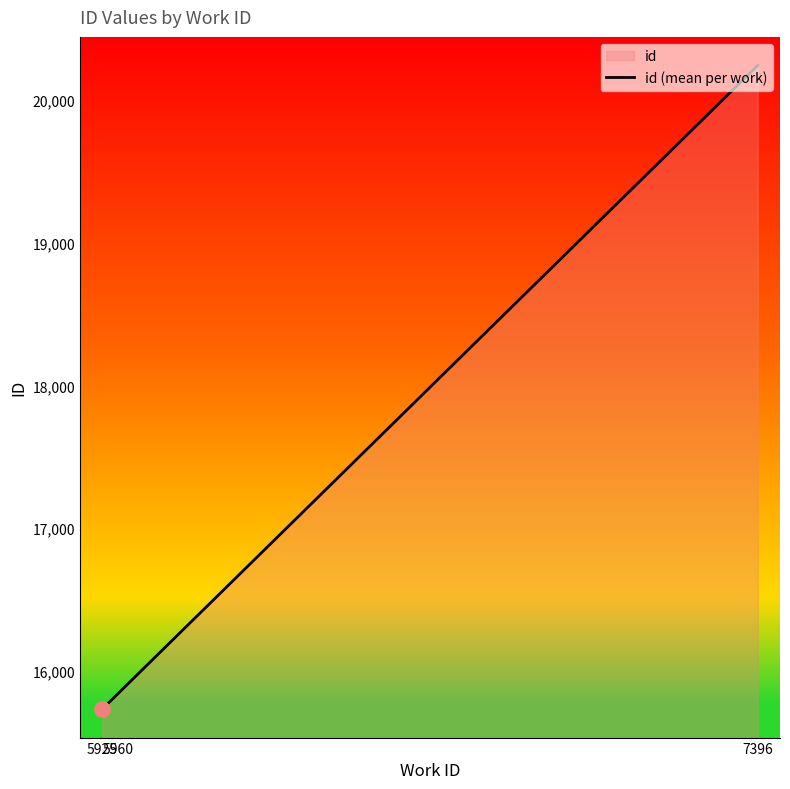

Which has a higher value, 5960 or 5925?

5960